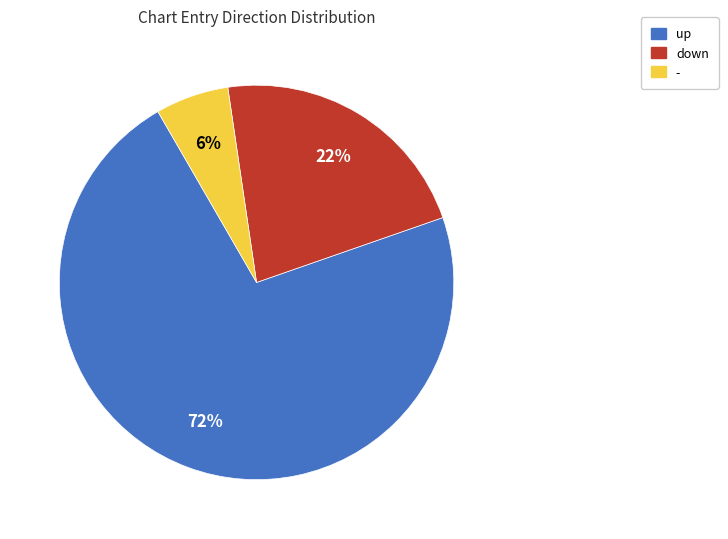

Is there a majority slice in this chart?

Yes